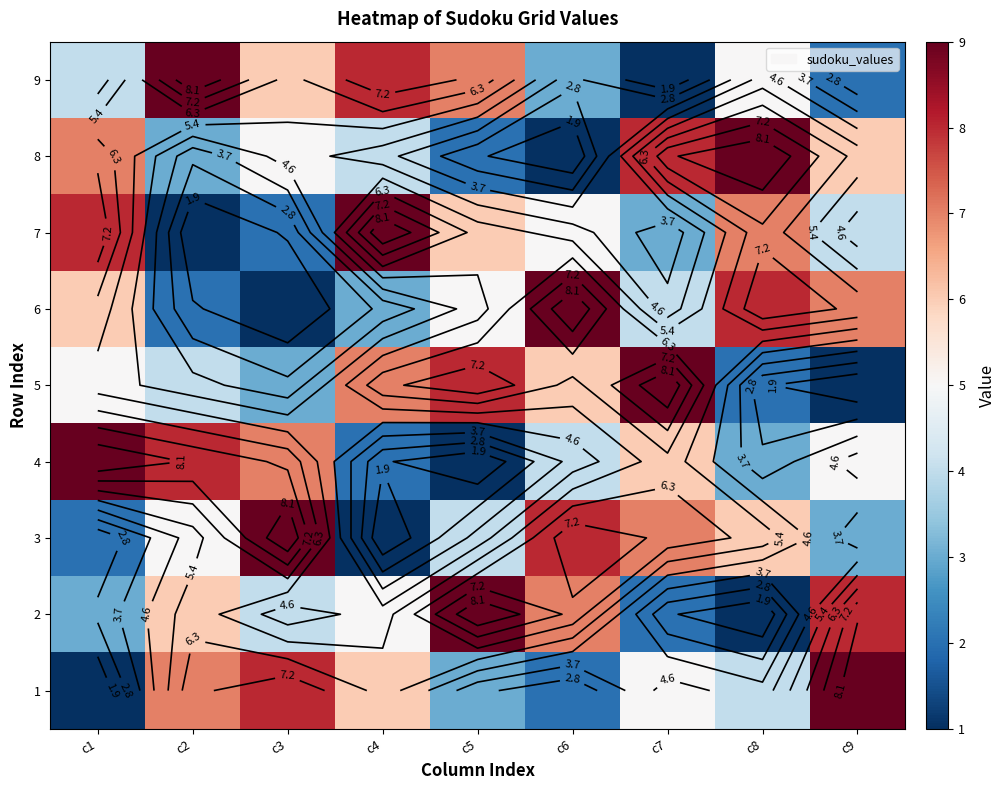

What is the difference between the 8 values at c4 and c2?

1